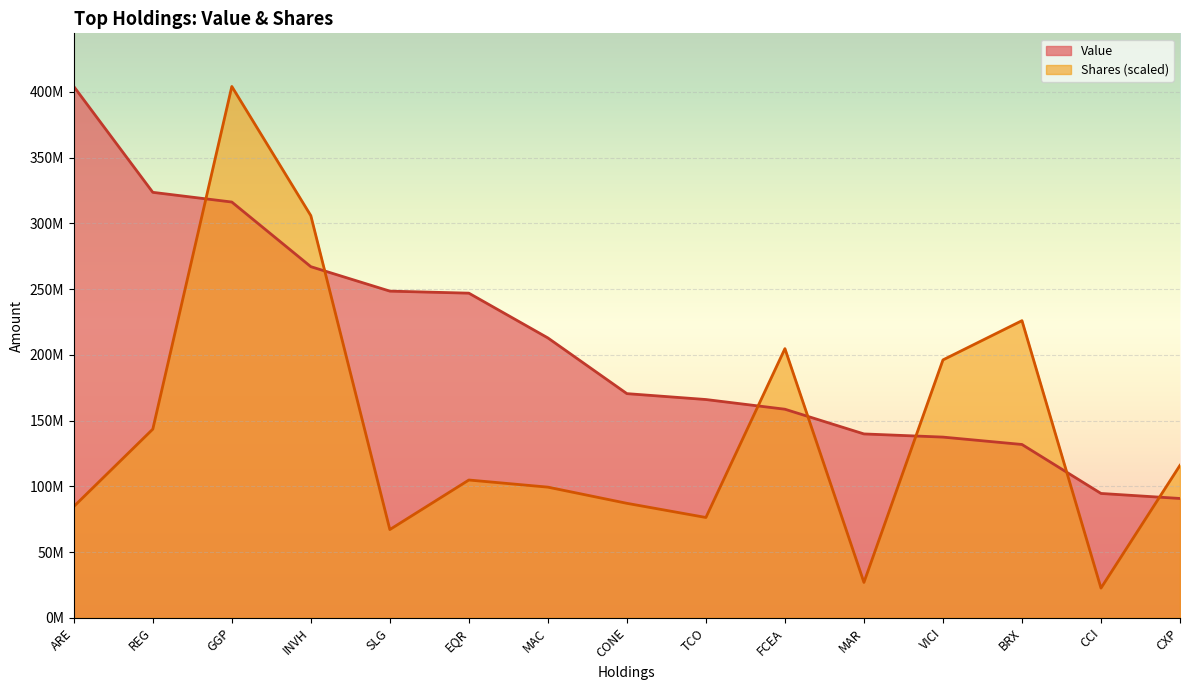

What is the maximum value for Value?

404091000.0